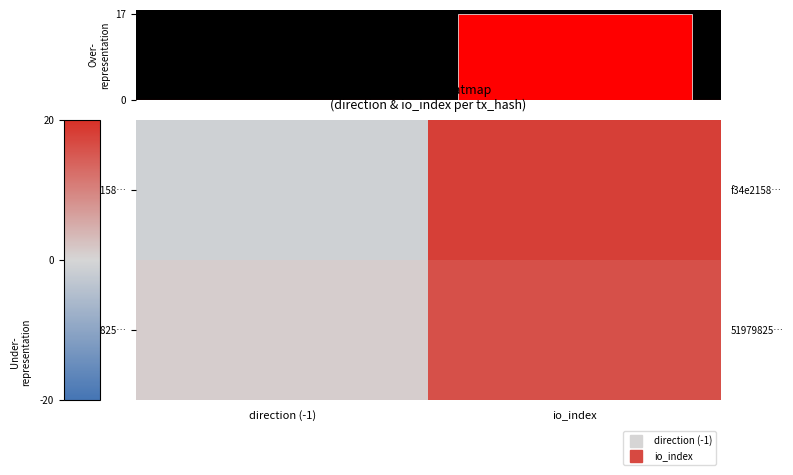

What is the approximate value of f34e2158… at io_index?

18